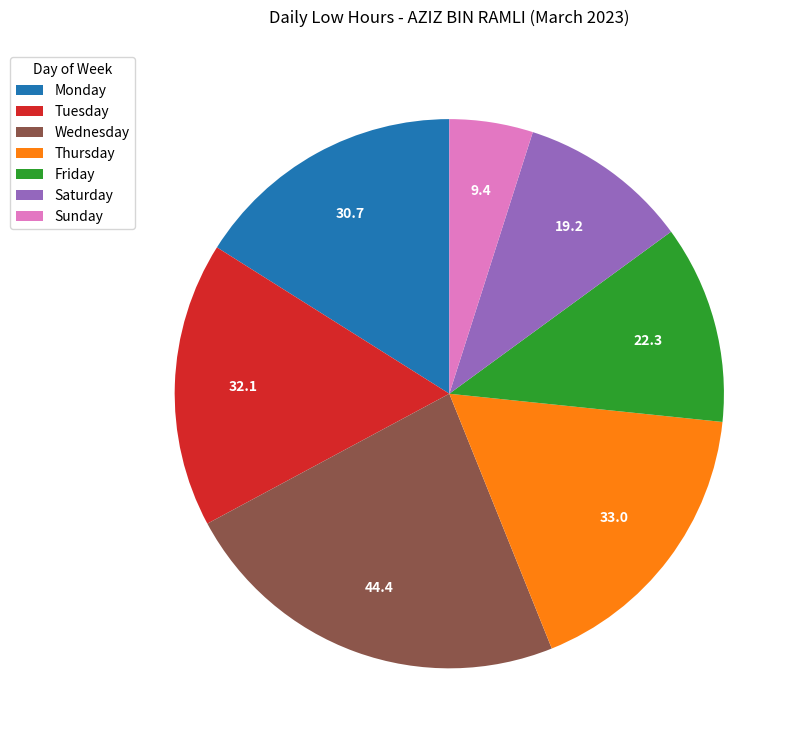

How many slices are in this pie chart?

7